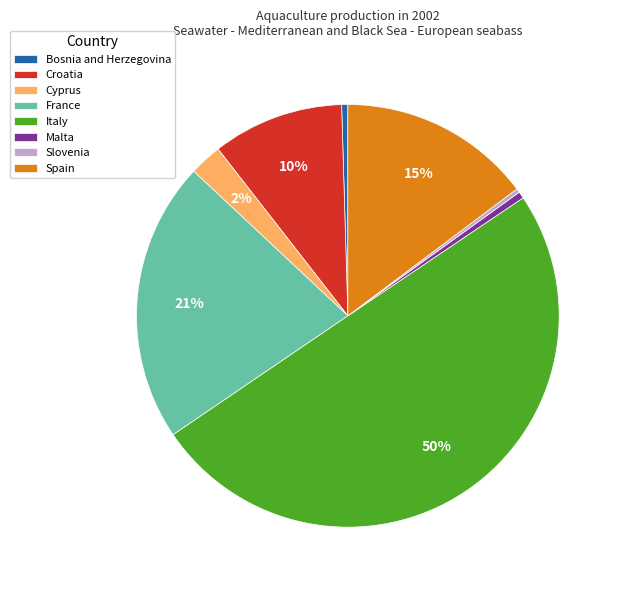

What is the ratio of the value at Italy to the value at Croatia?

5.0